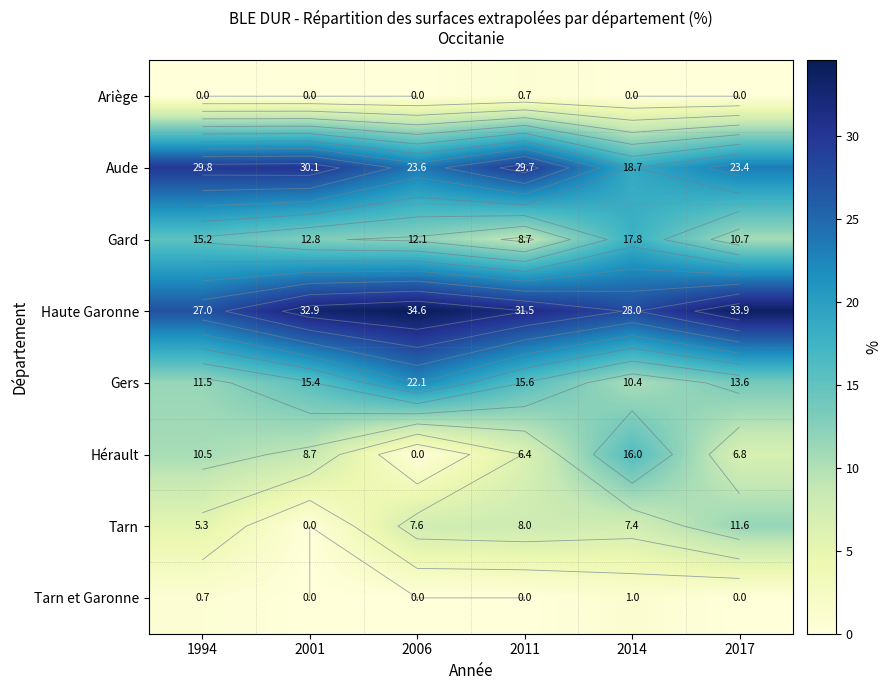

What is the average value of the Ariège series?

0.1